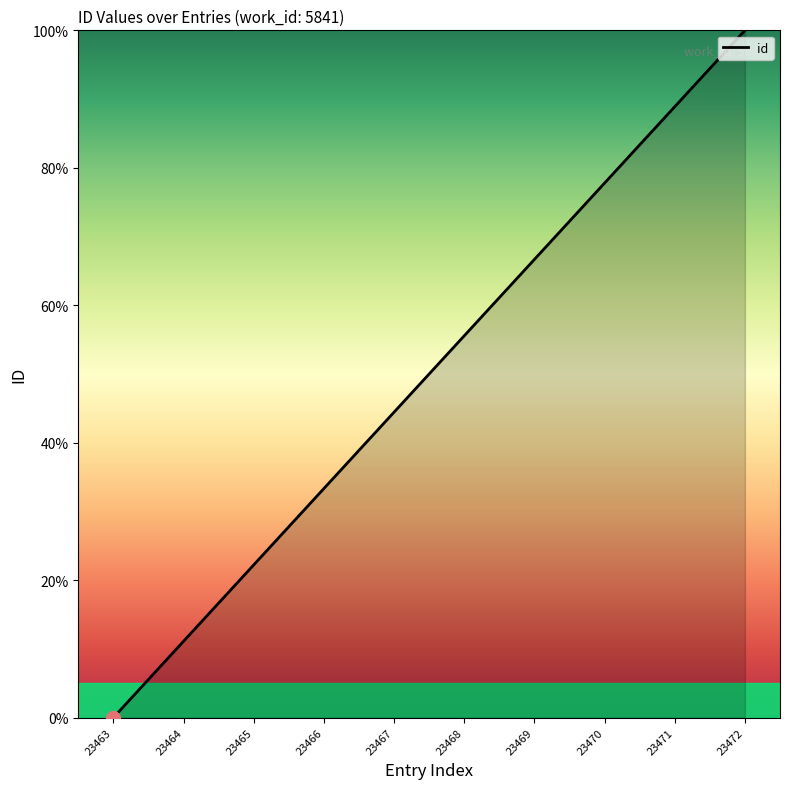

List the labels in order of value, largest first.

23472, 23471, 23470, 23469, 23468, 23467, 23466, 23465, 23464, 23463